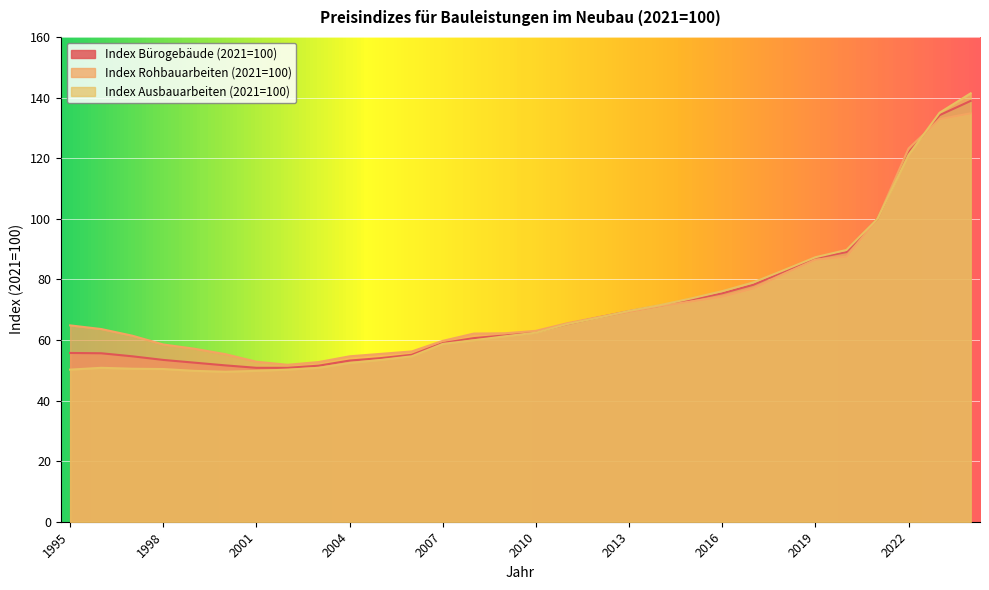

How many times do Index Rohbauarbeiten (2021=100) and Index Bürogebäude (2021=100) cross each other?

2